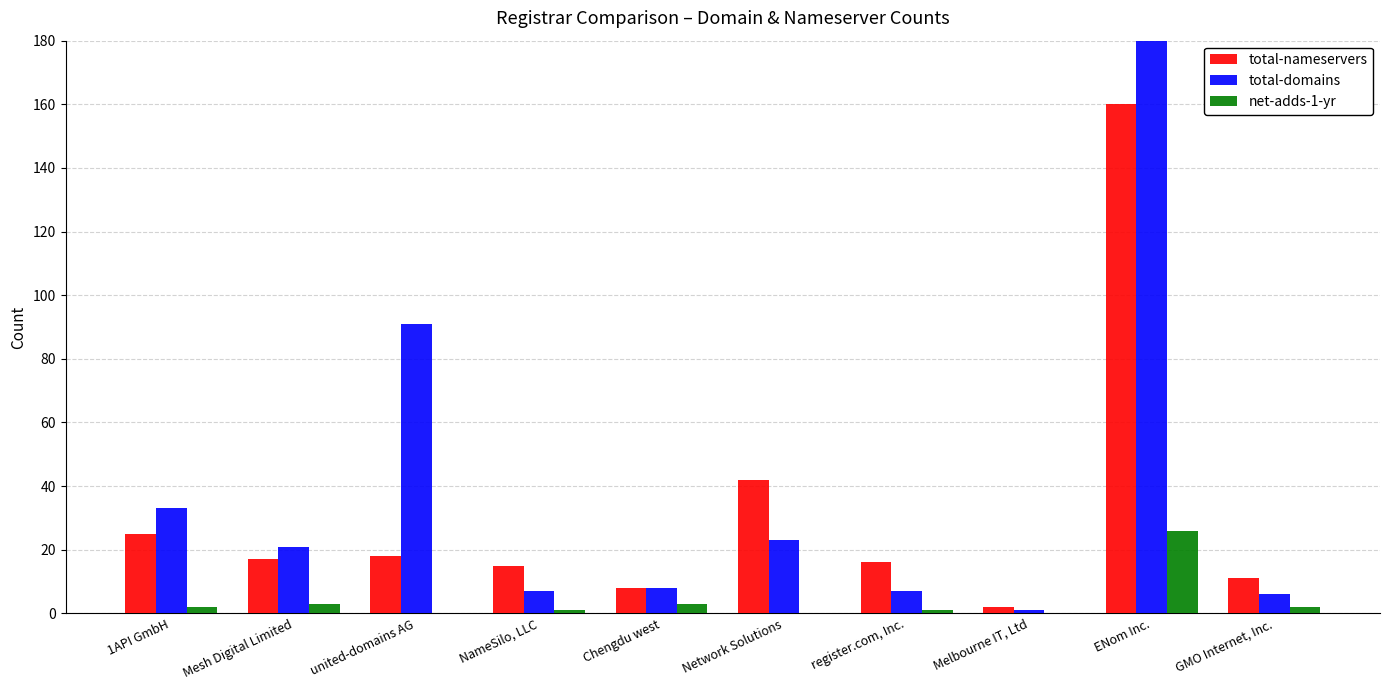

At which label does total-domains first exceed 21?

1API GmbH